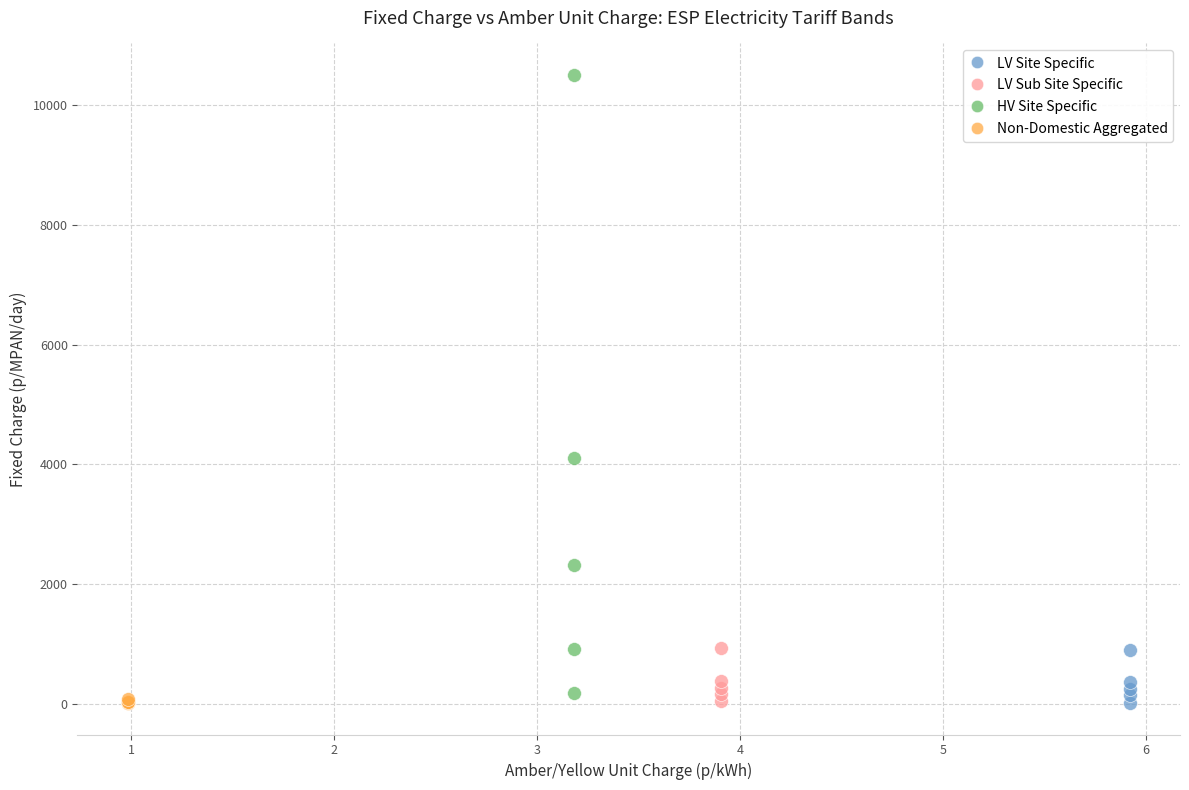

Which series has the widest spread of Y values?

HV Site Specific